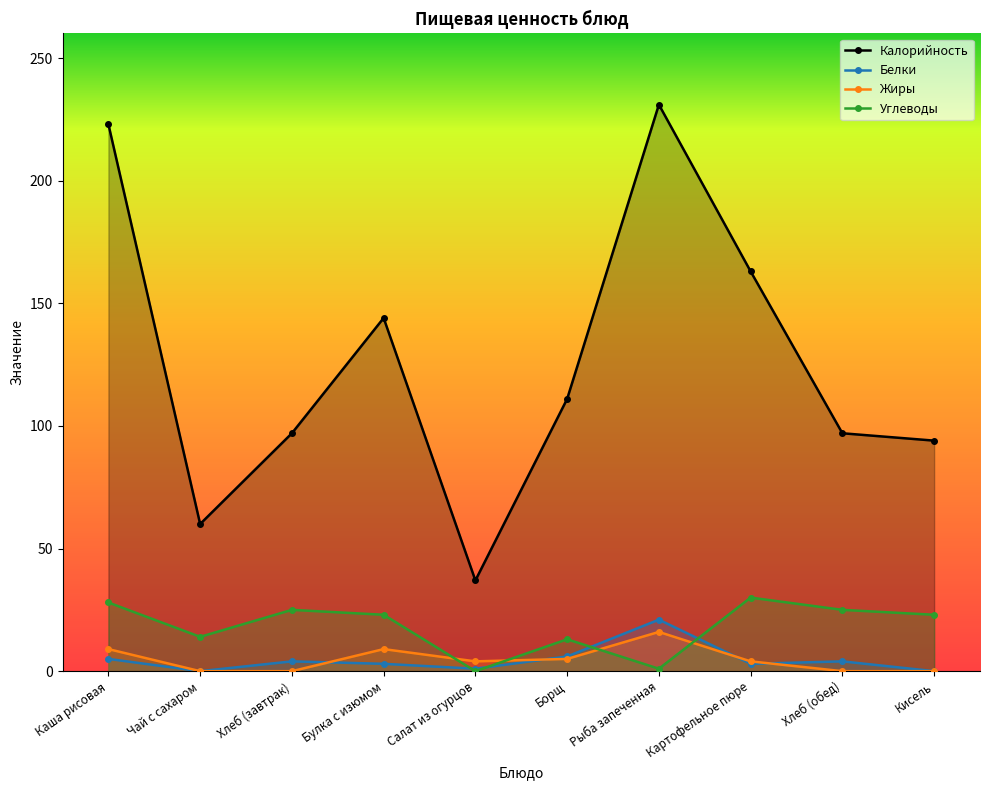

Where is the first local maximum for Белки?

Хлеб (завтрак)